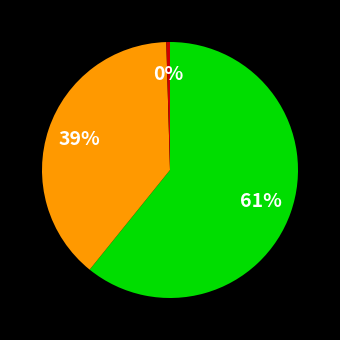

To the nearest percent, what is the average slice percentage?

33%